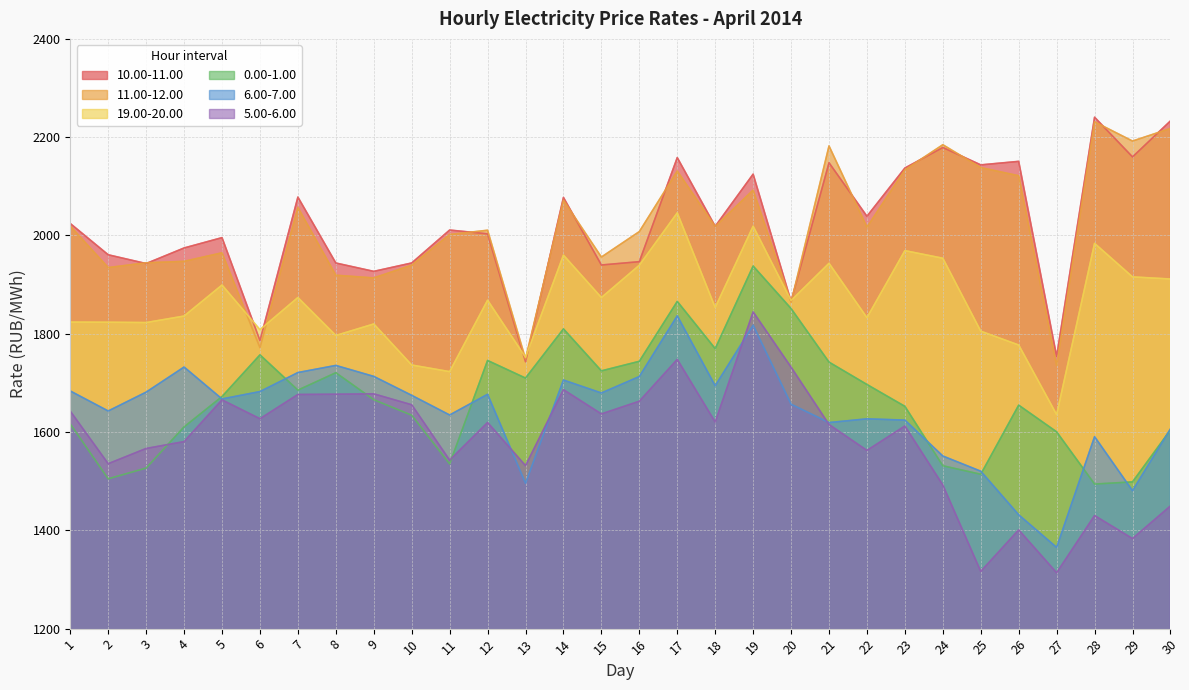

Rank the categories by 6.00-7.00 value from lowest to highest.

27, 26, 29, 13, 25, 24, 28, 30, 21, 23, 22, 11, 2, 20, 5, 10, 12, 15, 3, 6, 1, 18, 14, 16, 9, 7, 4, 8, 19, 17